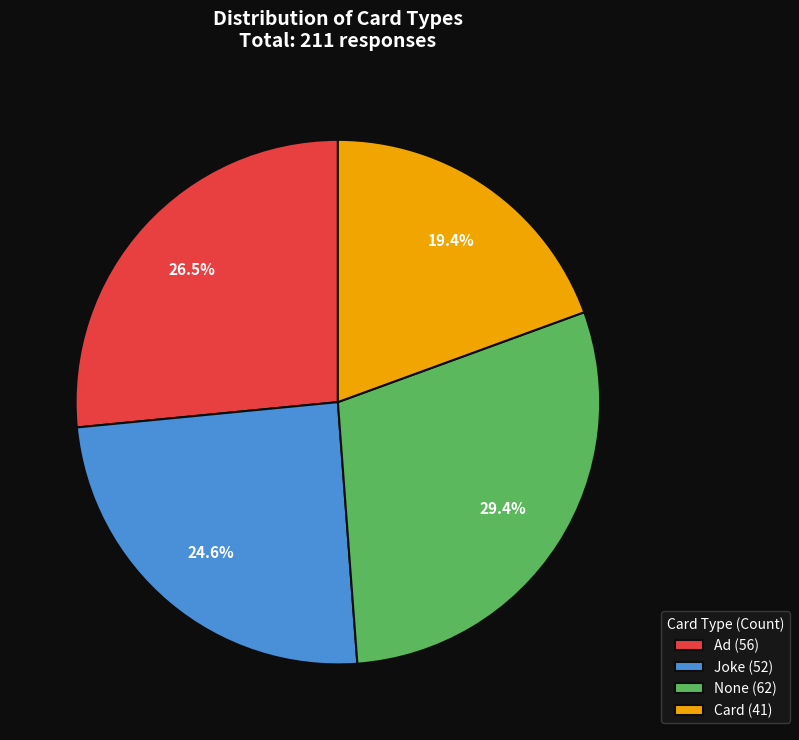

How many segments does this pie chart have?

4